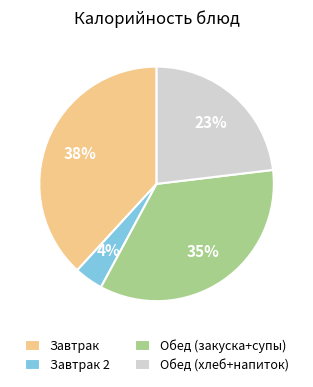

Between Завтрак 2 and Завтрак, which is larger?

Завтрак